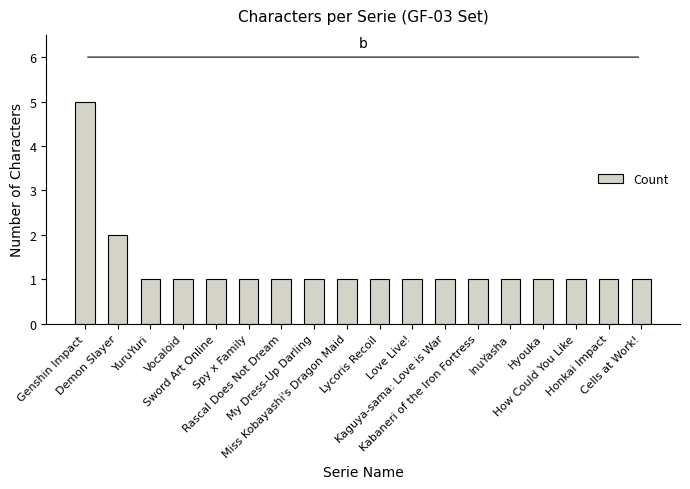

What is the difference between the values at Kaguya-sama: Love is War and Demon Slayer?

1